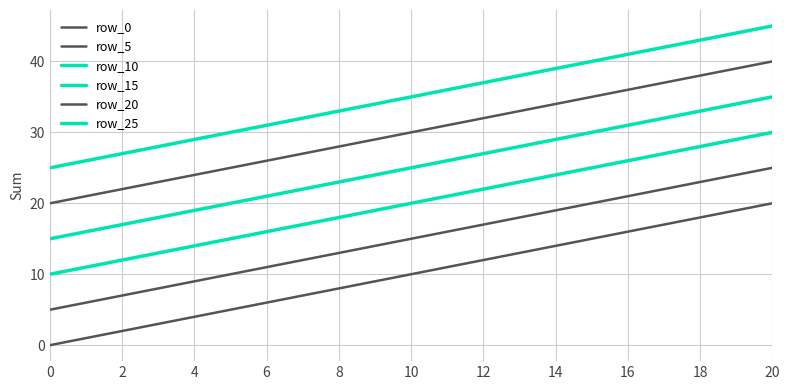

Does the chart have visible grid lines?

Yes